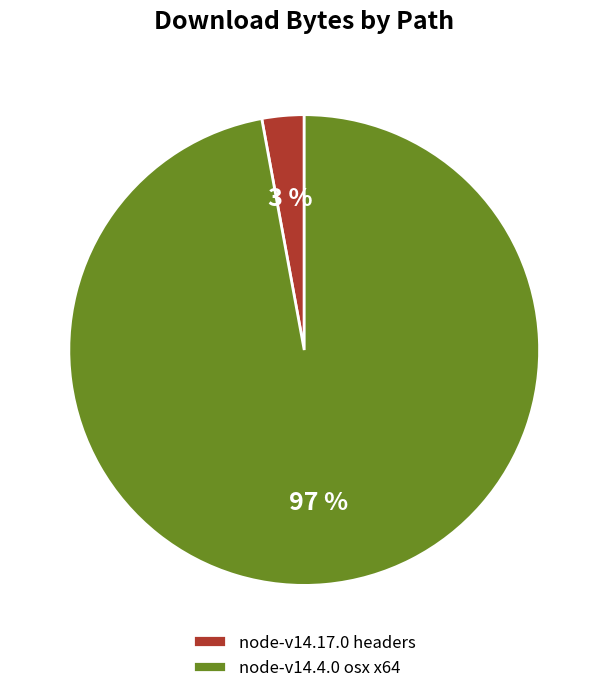

What is the largest slice in the pie chart?

node-v14.4.0 osx x64